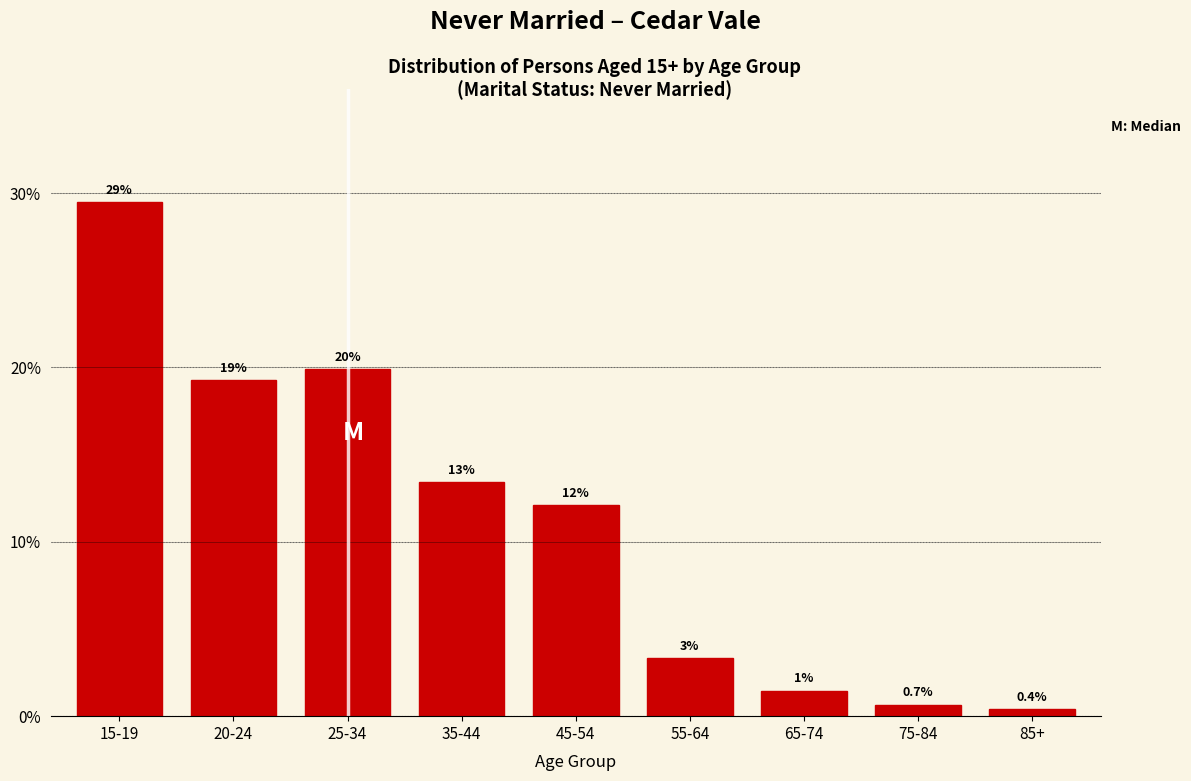

How many bars are there in total?

9